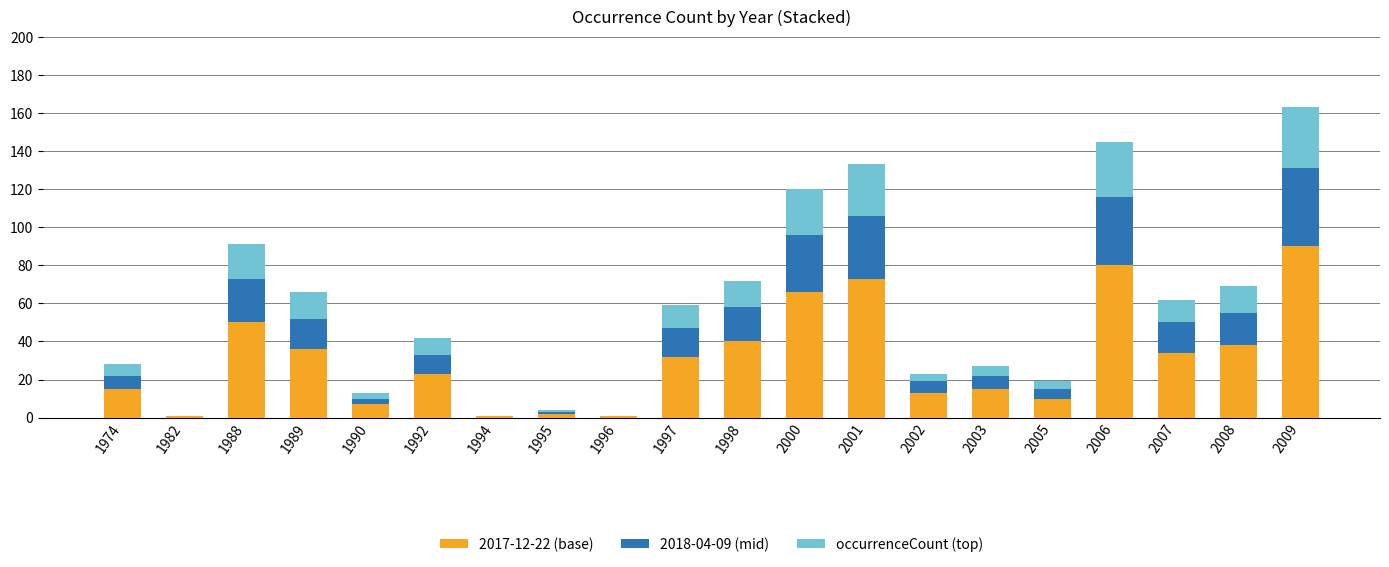

At which category is the sum across all series the highest?

2009